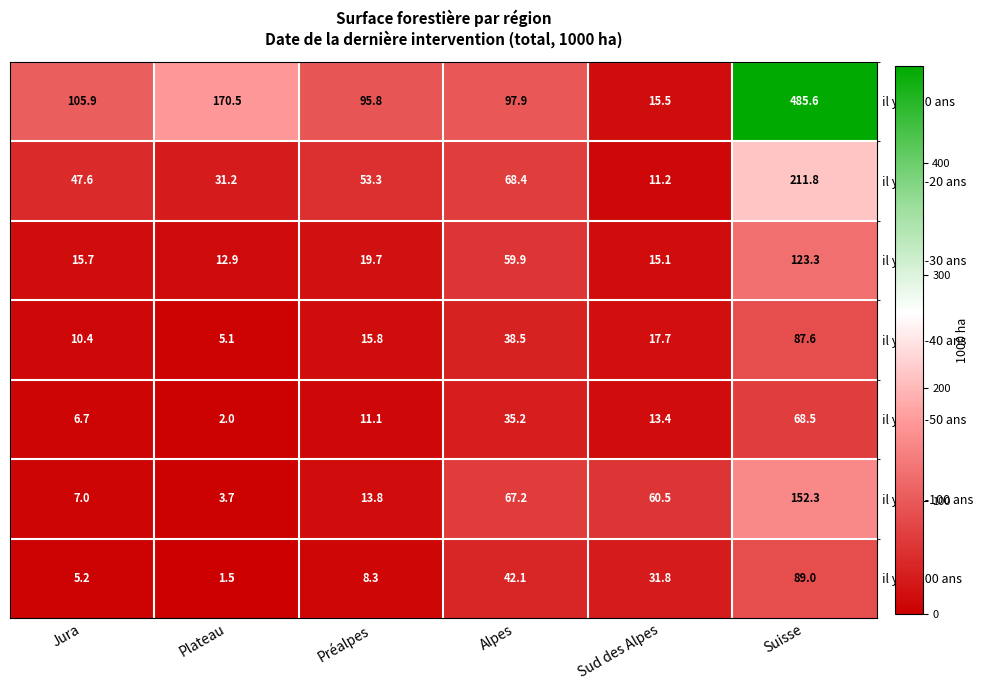

Which category has the highest value across all series?

Suisse